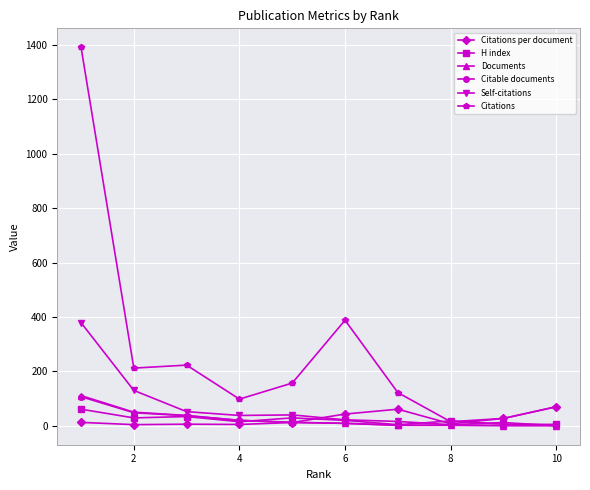

Which series has the widest spread of values?

Citations